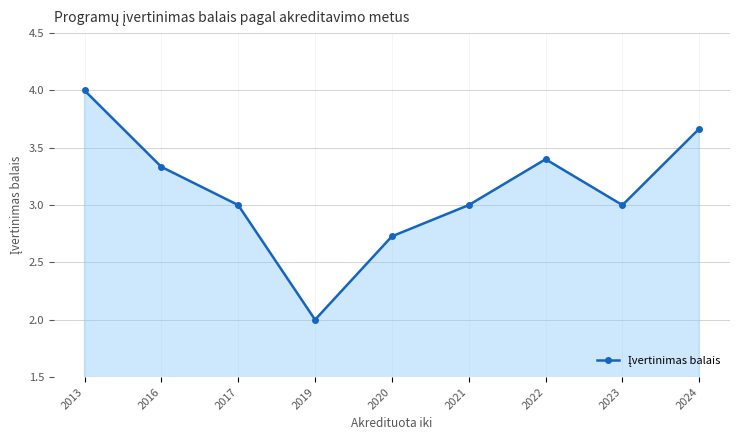

Does the chart display data point markers on the line(s)?

Yes